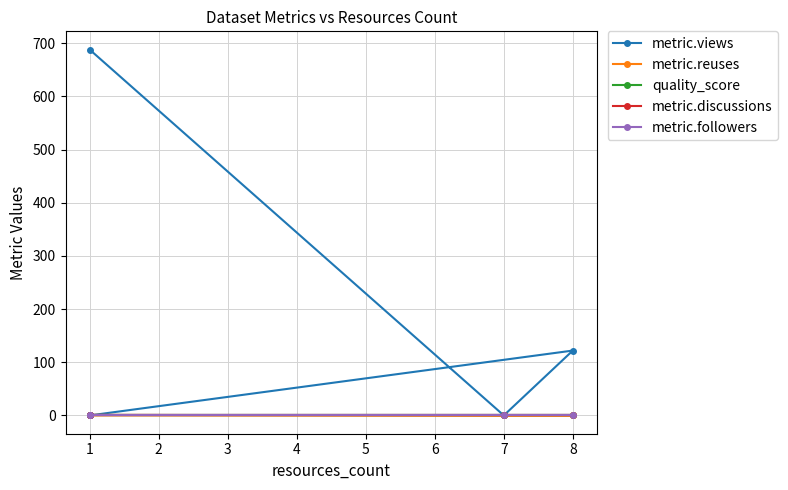

What is the spread (max minus min) of values at 7?

0.4